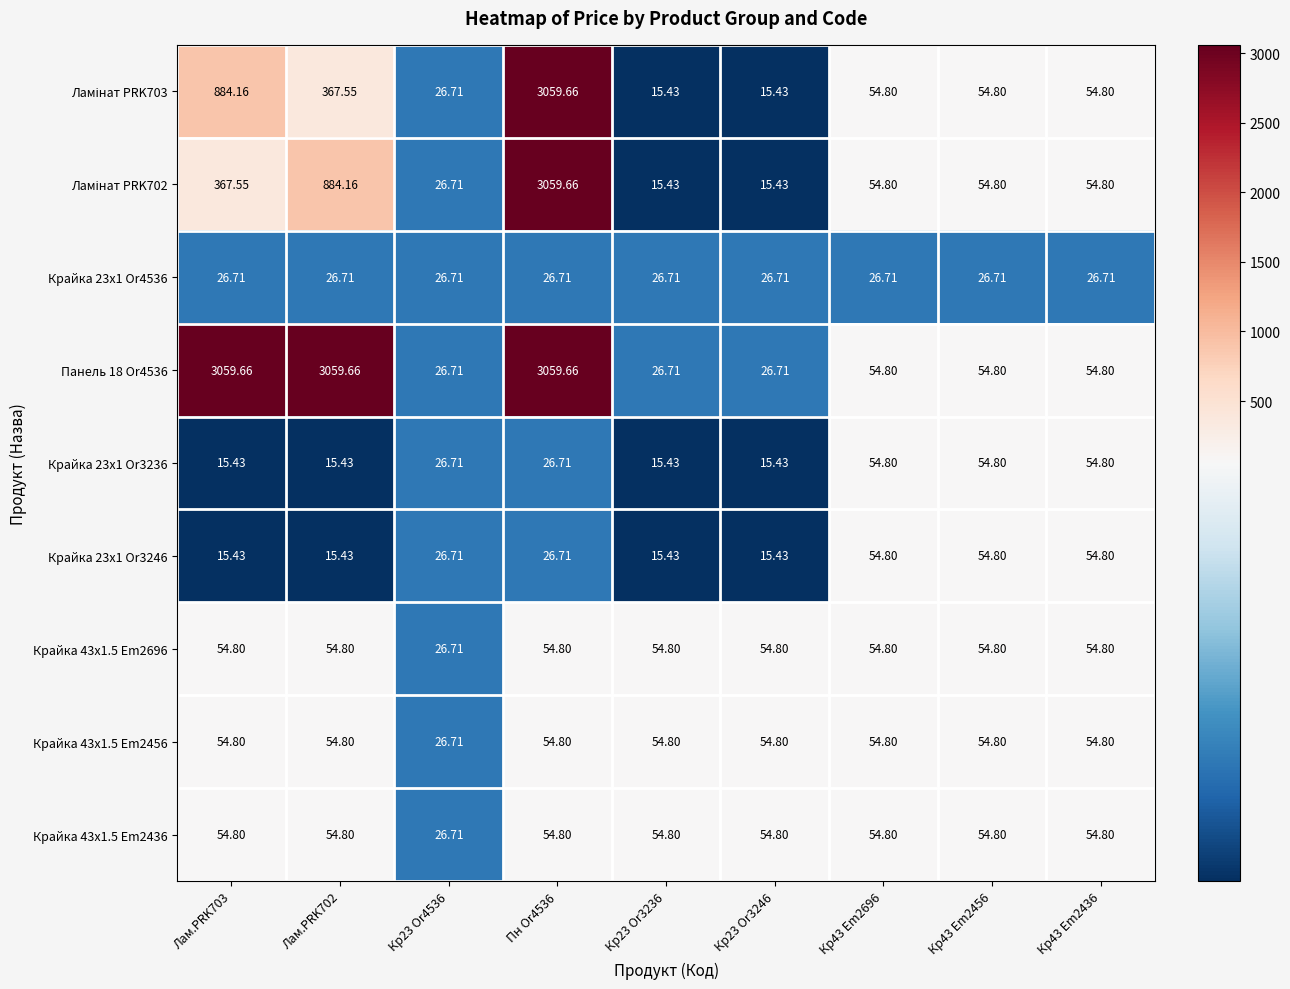

At how many categories does at least one series exceed 2403?

3